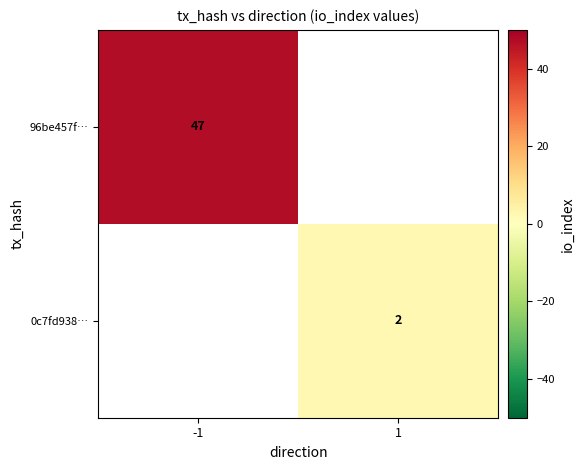

The value of 96be457f… at -1 is 47. True or false?

True